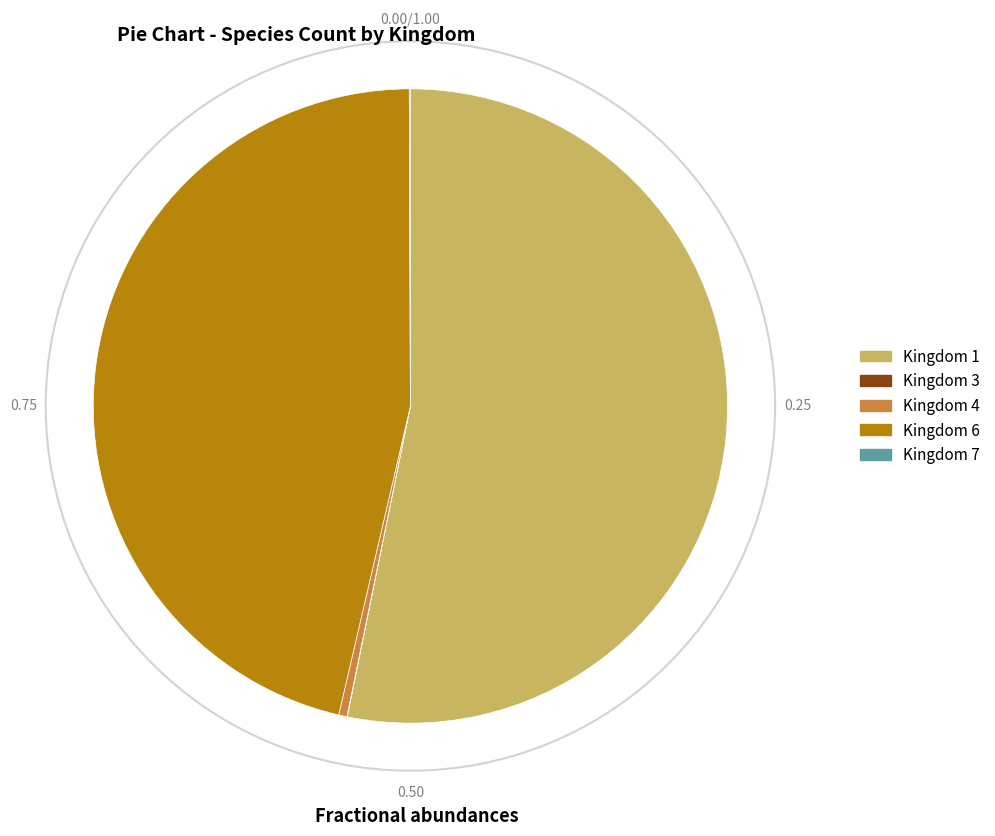

Approximately how many times larger is the value at Kingdom 6 compared to Kingdom 1?

0.9